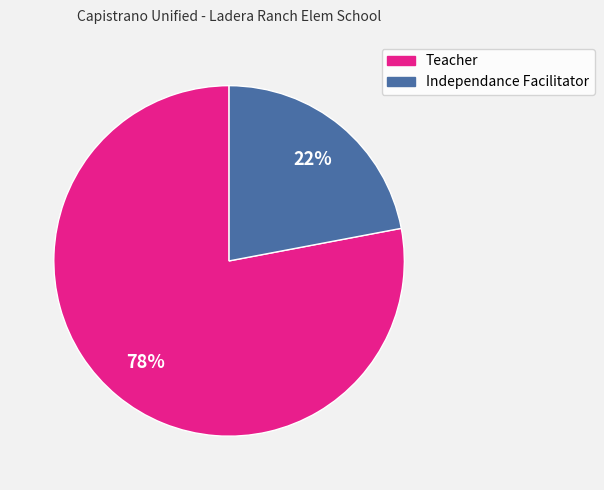

Between Independance Facilitator and Teacher, which is larger?

Teacher